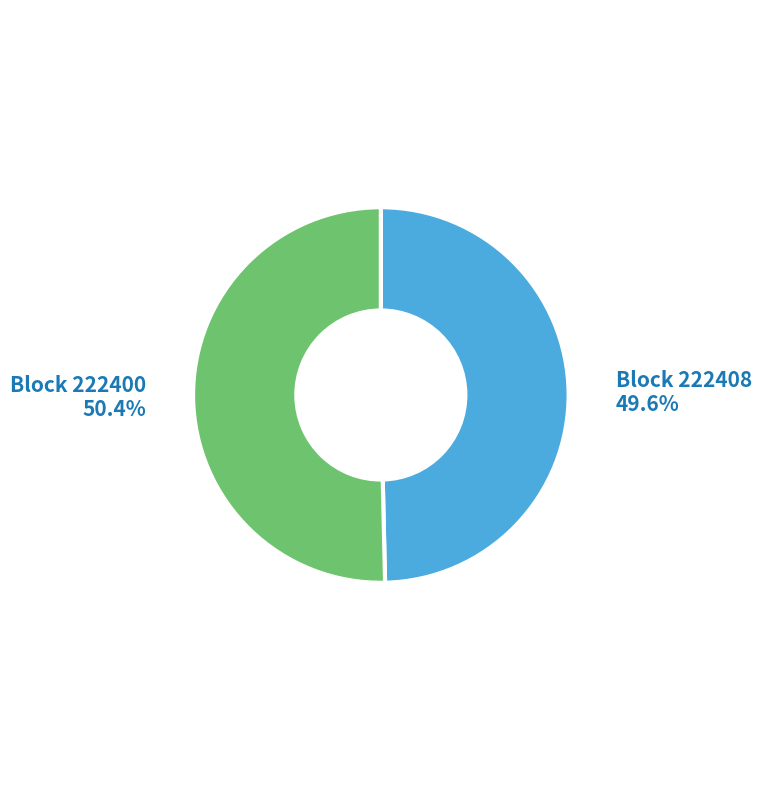

Which slice represents more than half of the pie?

Block 222400